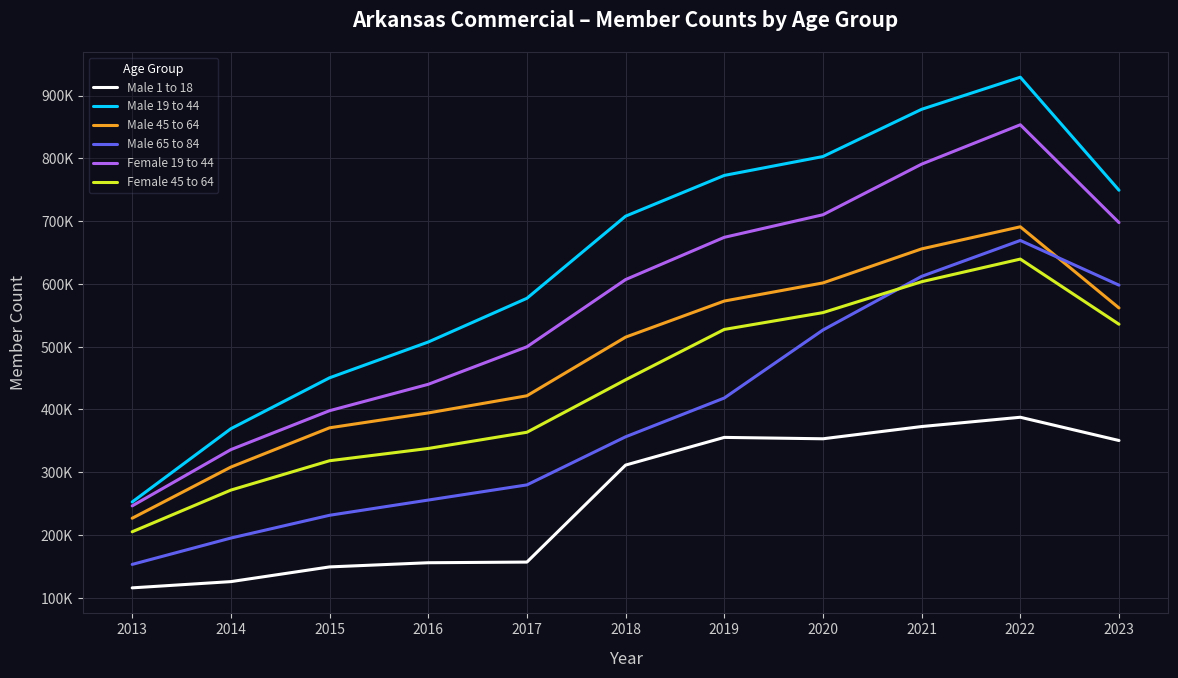

The Male 19 to 44 series shows 129844 at 2016. True or false?

False